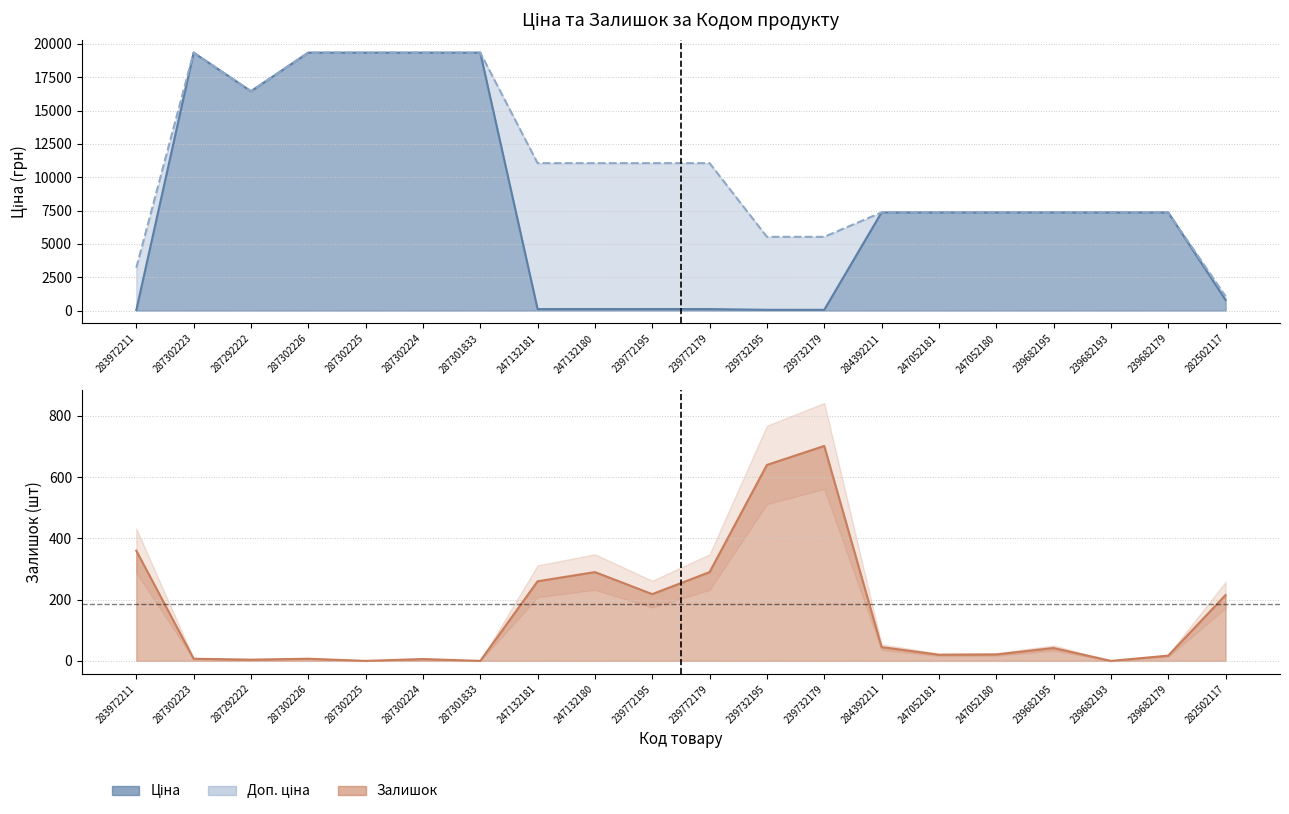

How many values in the Залишок series are below 42?

10